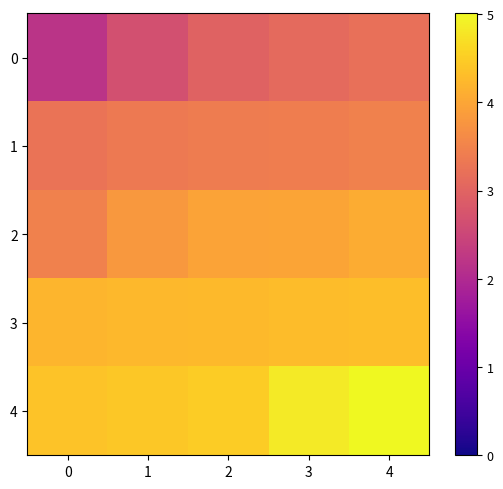

Which label corresponds to the largest value in the chart?

4